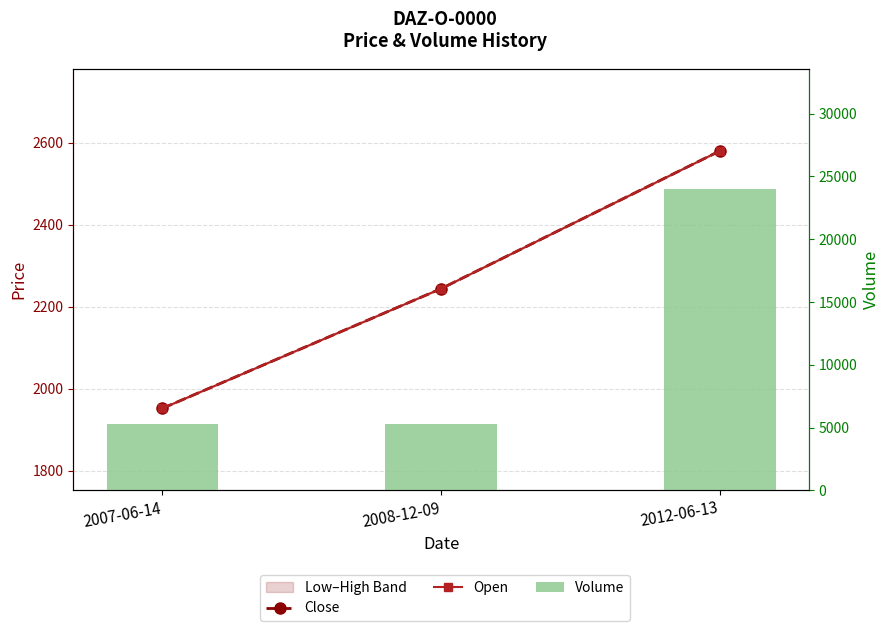

Is the value of Close at 2007-06-14 greater than the value of Volume at 2012-06-13?

No